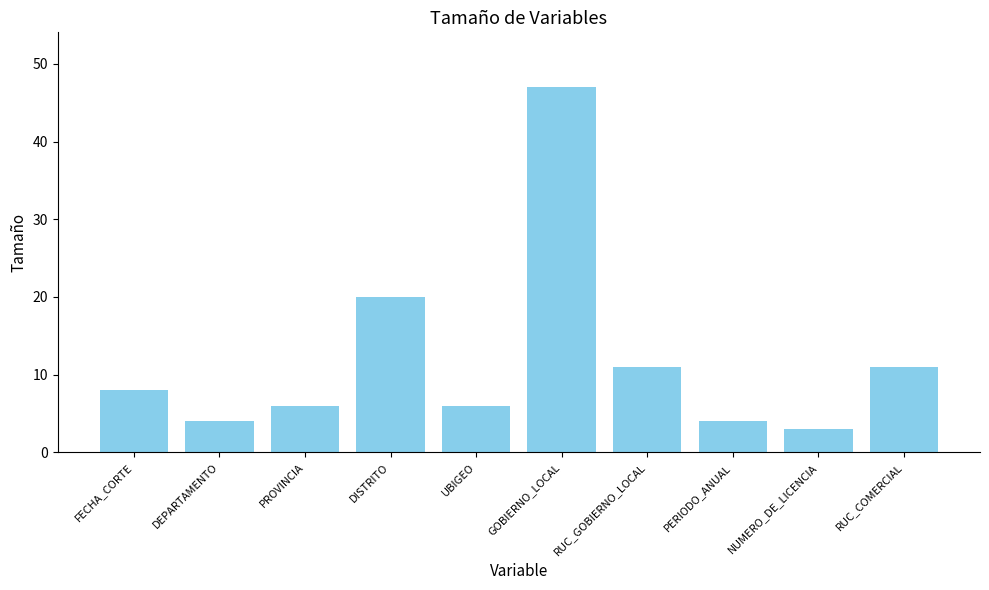

The chart shows a value of 3 at FECHA_CORTE. True or false?

False